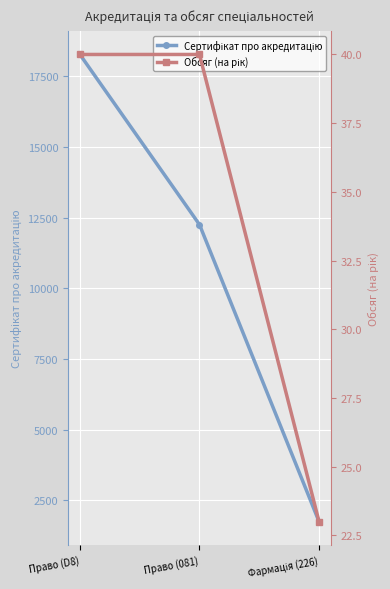

What is the value of the Сертифікат про акредитацію point at the 1st from the left?

18269